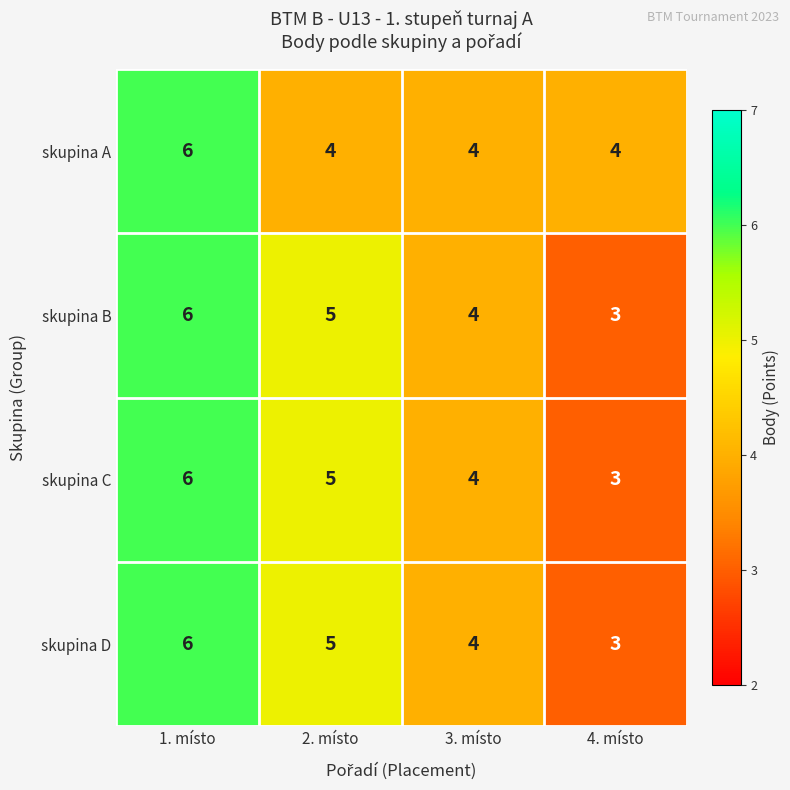

How many skupina B values are between 4 and 6?

3